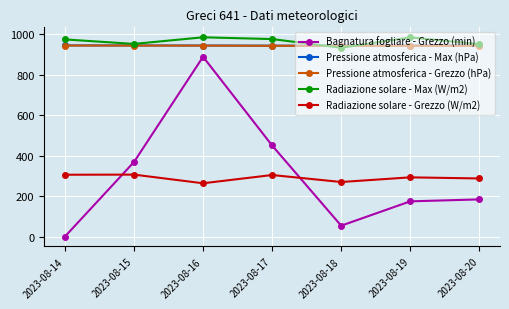

What is the total value across all series at 2023-08-14?

3167.9